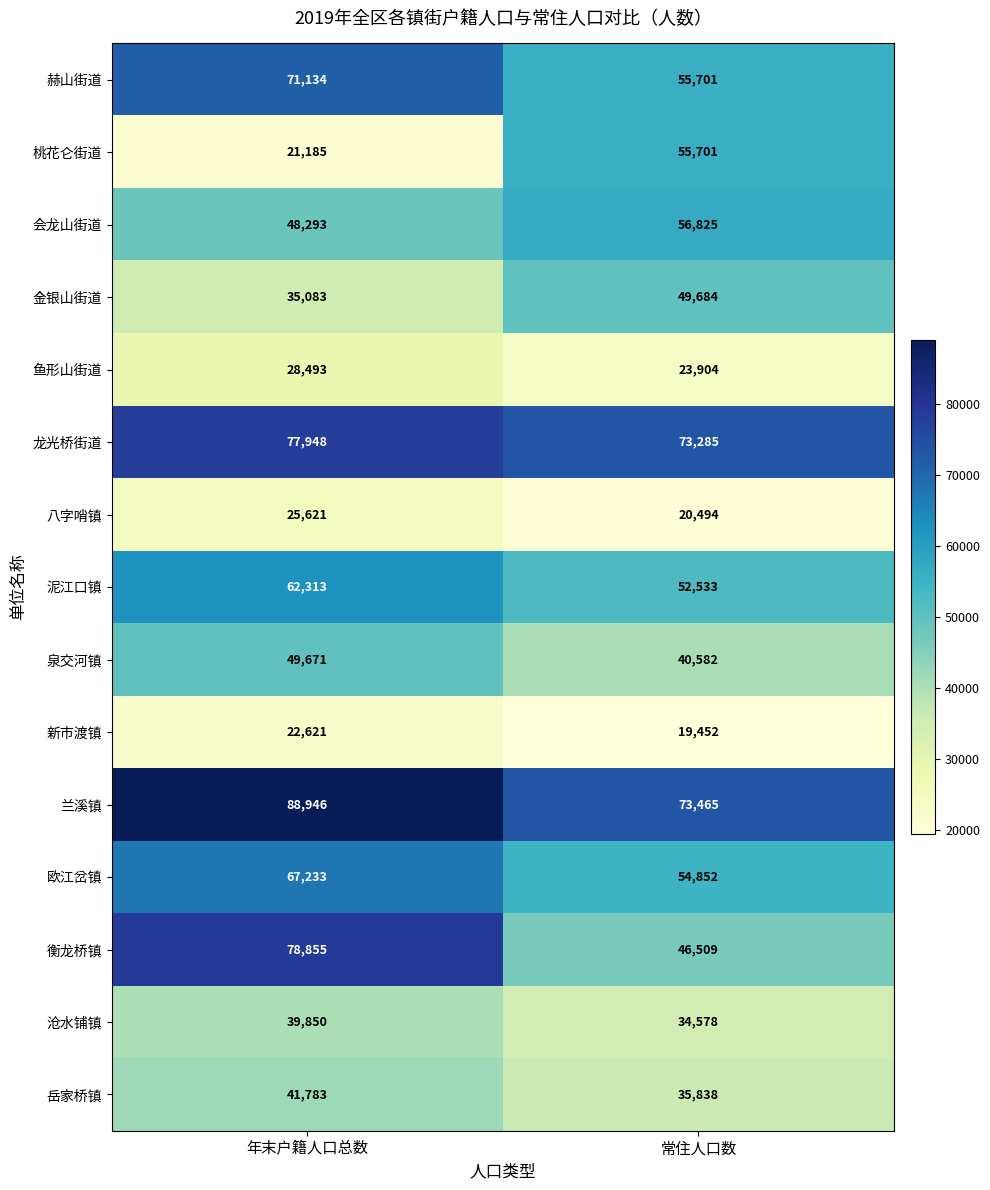

What is the sum of all 岳家桥镇 values?

77621